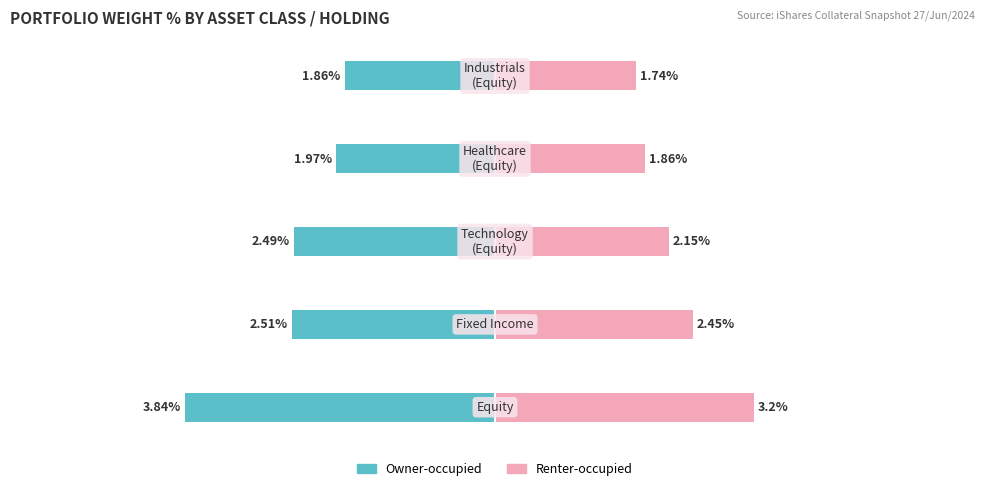

Count the number of data series in this chart.

2